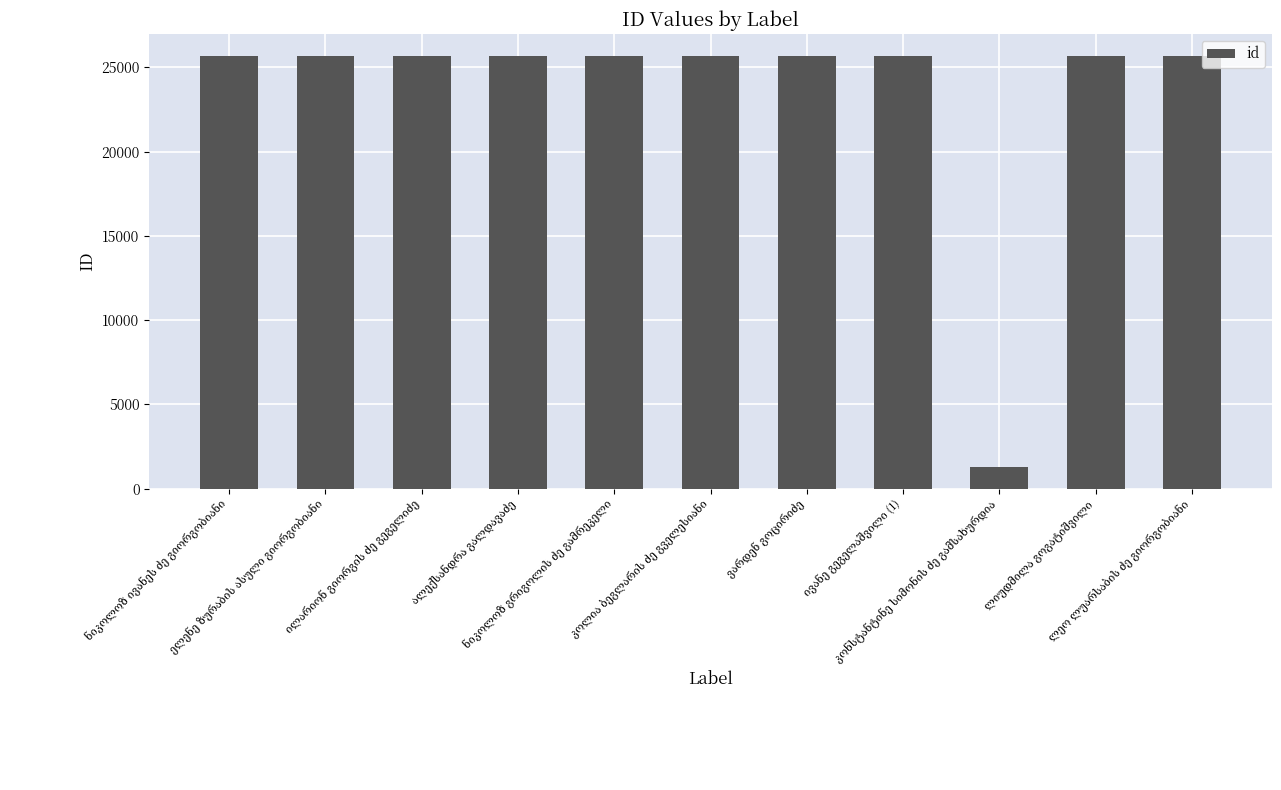

What is the difference between the maximum and minimum values?

24401